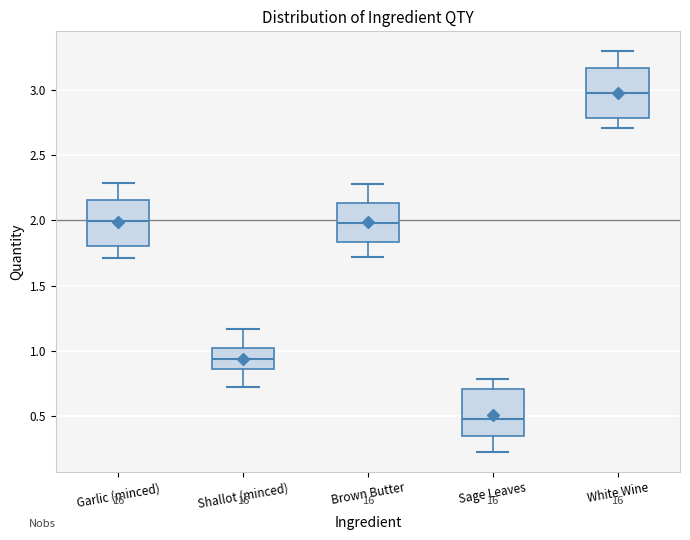

Which box has the lowest median line?

Sage Leaves